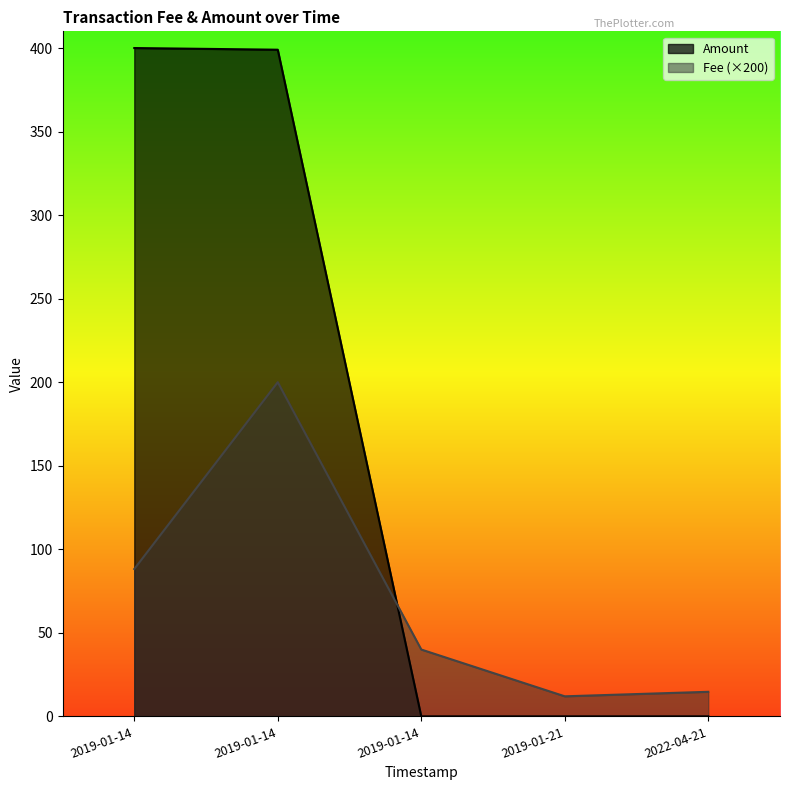

How many interior local peaks does the Fee series have?

1